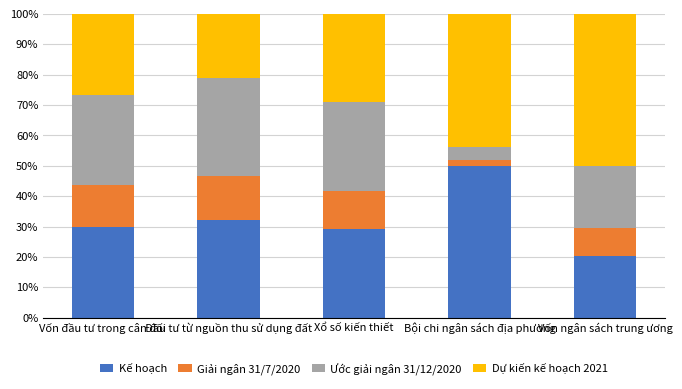

What is the maximum value for Kế hoạch?

49.8